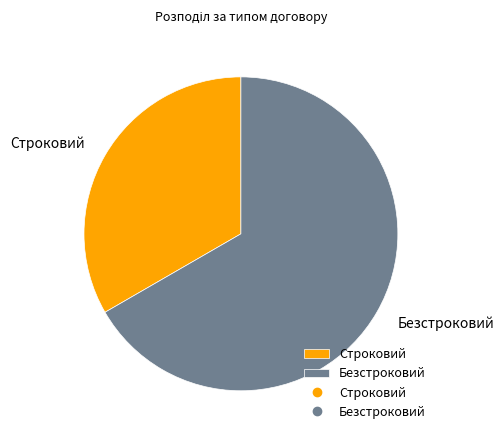

True or false: Безстроковий accounts for 56% of the total.

False